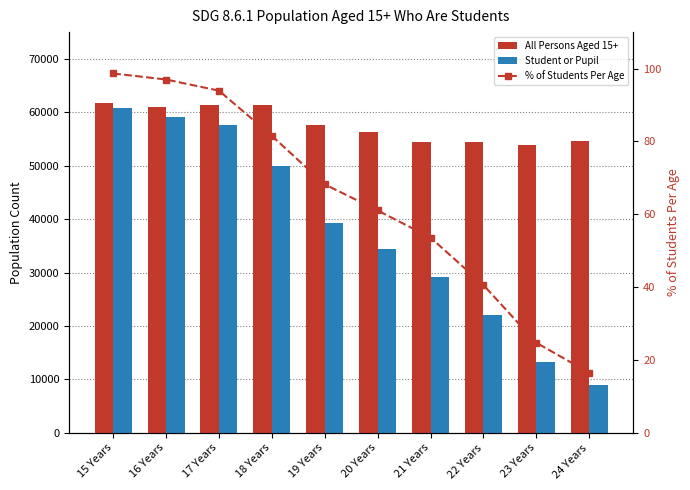

What is the label of the 7th bar from the left?

21 Years